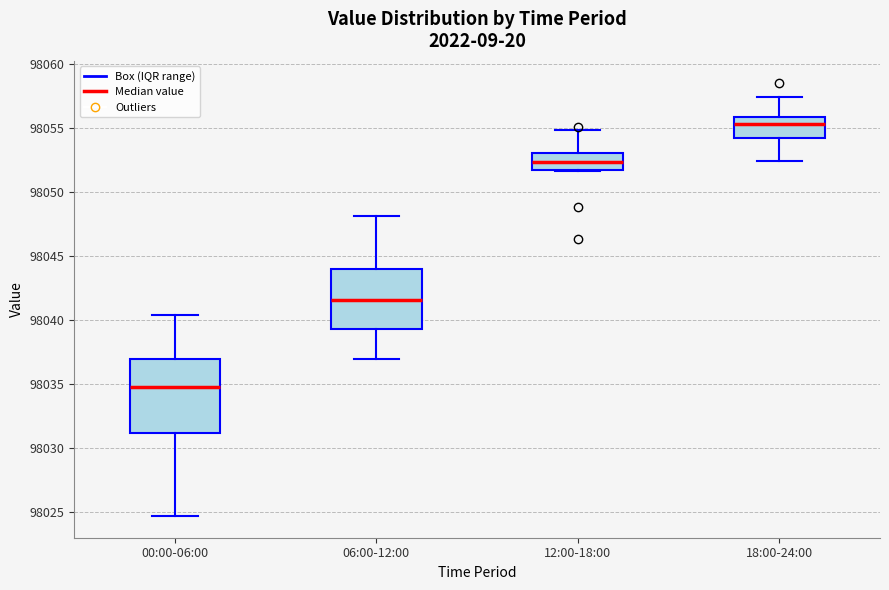

Reading left to right, transcribe this box plot: for each box, give where its median line is, the range the box spans, and where its two whiskers end, as read against the y-axis. The values are not printed on the chart, so give them approximately, as read against the axis.

00:00-06:00: median 98035.0, box 98031.0 to 98037.0, whiskers 98024.5 to 98040.5
06:00-12:00: median 98041.5, box 98039.5 to 98044.0, whiskers 98037.0 to 98048.0
12:00-18:00: median 98052.5, box 98051.5 to 98053.0, whiskers 98051.5 to 98055.0
18:00-24:00: median 98055.5, box 98054.0 to 98056.0, whiskers 98052.5 to 98057.5